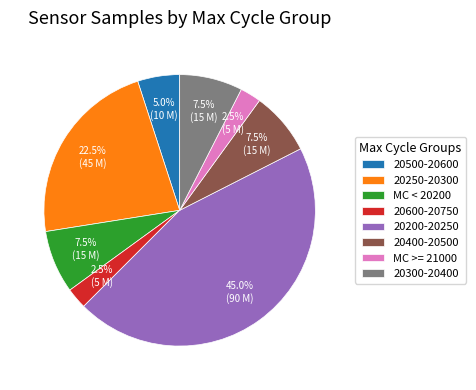

What is the largest slice in the pie chart?

20200-20250